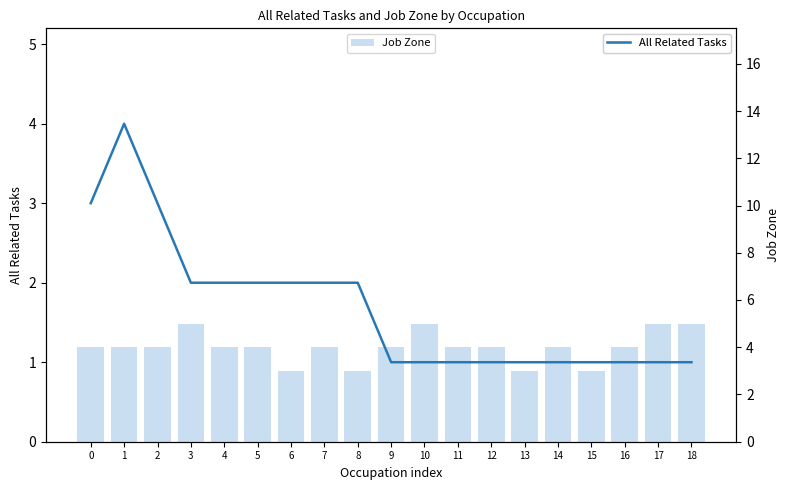

List the series in order of their peak value, highest first.

Job Zone, All Related Tasks